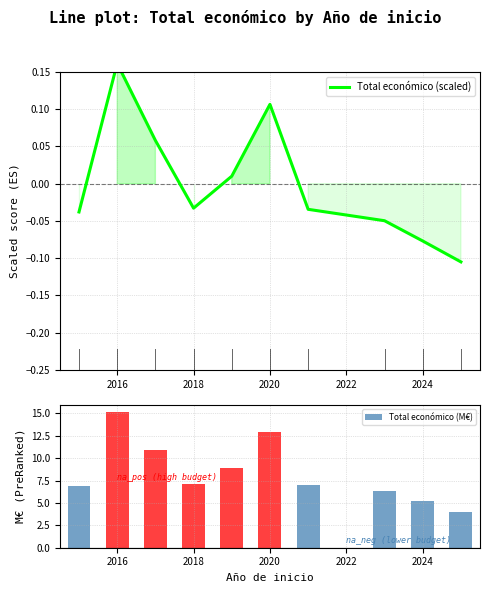

True or false: Total económico (M€) has a value of 22.9 at 2016.

False